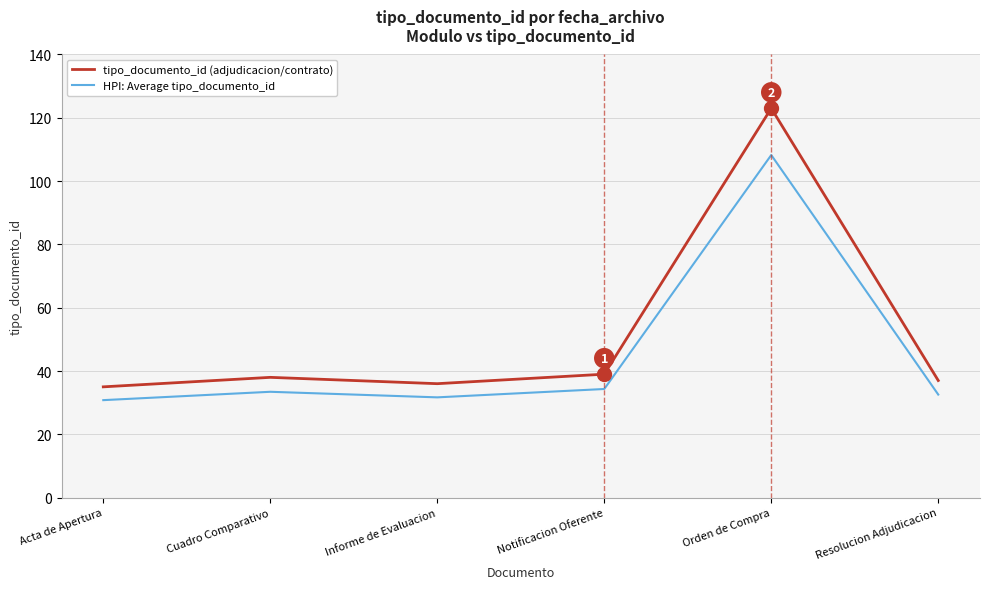

What is the difference between the HPI: Average tipo_documento_id values at Resolucion Adjudicacion and Notificacion Oferente?

1.8